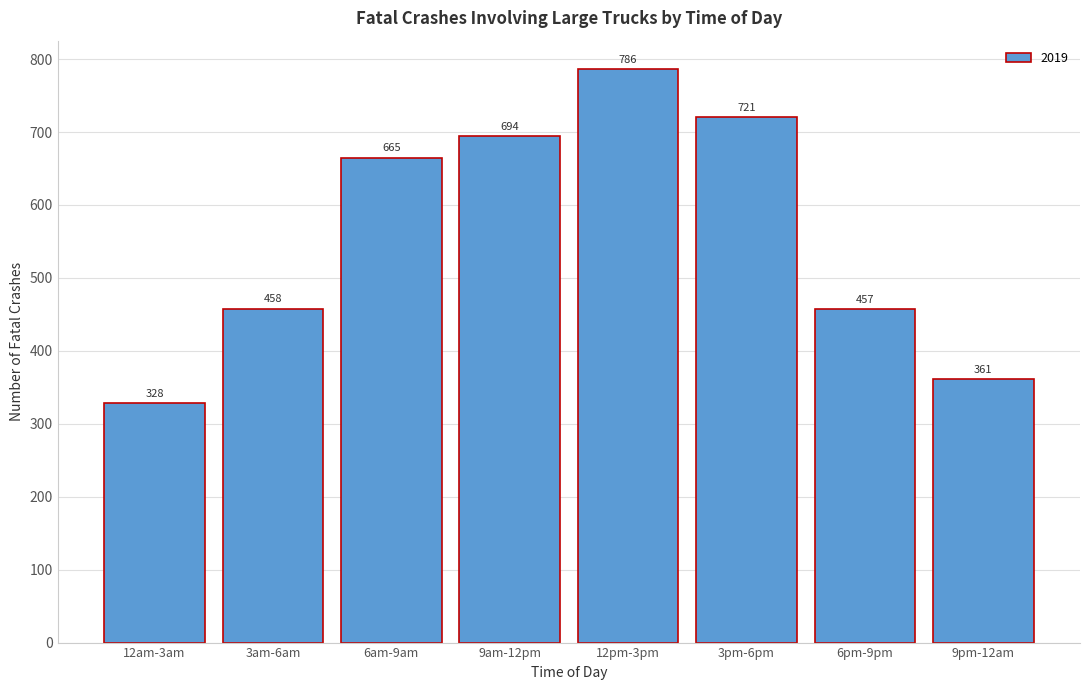

Reading left to right, list all the values displayed in this chart.

328	458	665	694	786	721	457	361